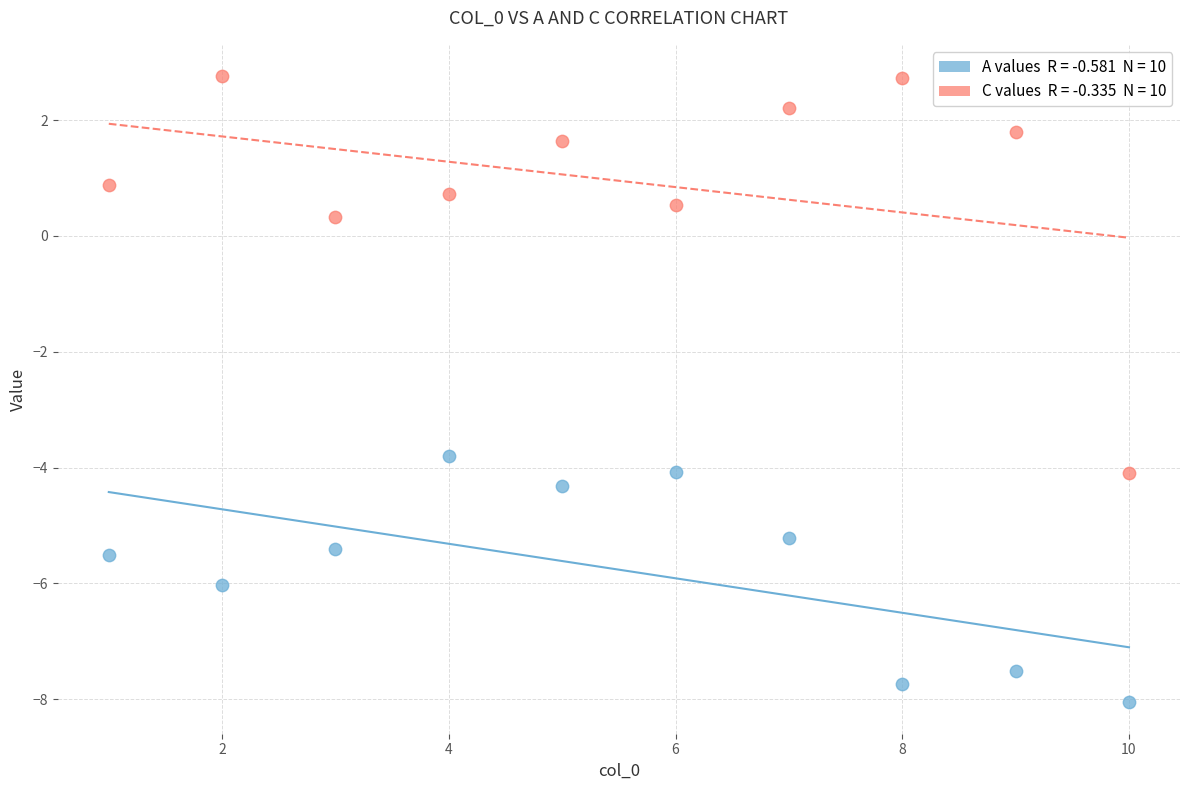

Across all data points, what is the range of Y values (max minus min)?

10.8